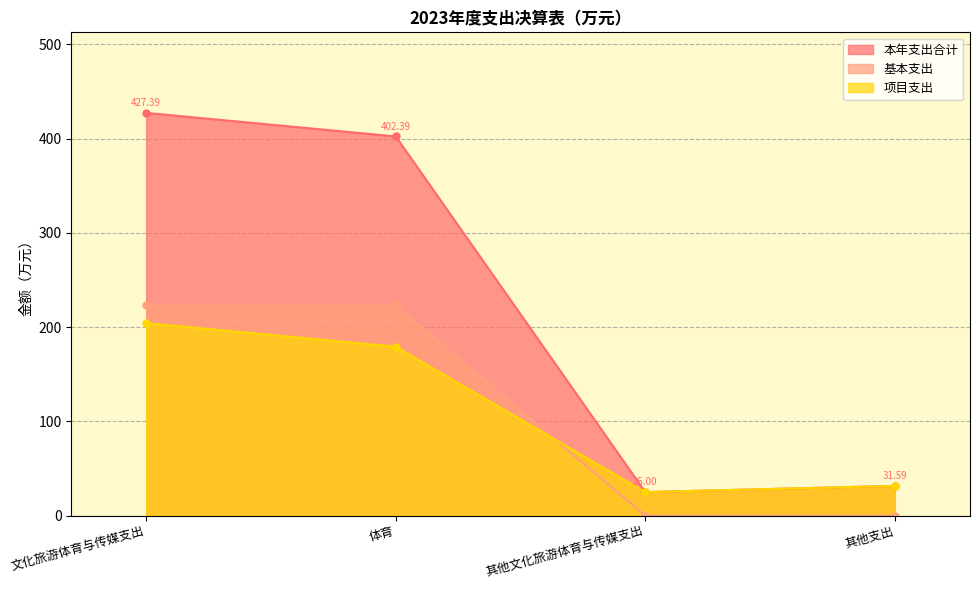

What is the maximum value for 基本支出?

223.1